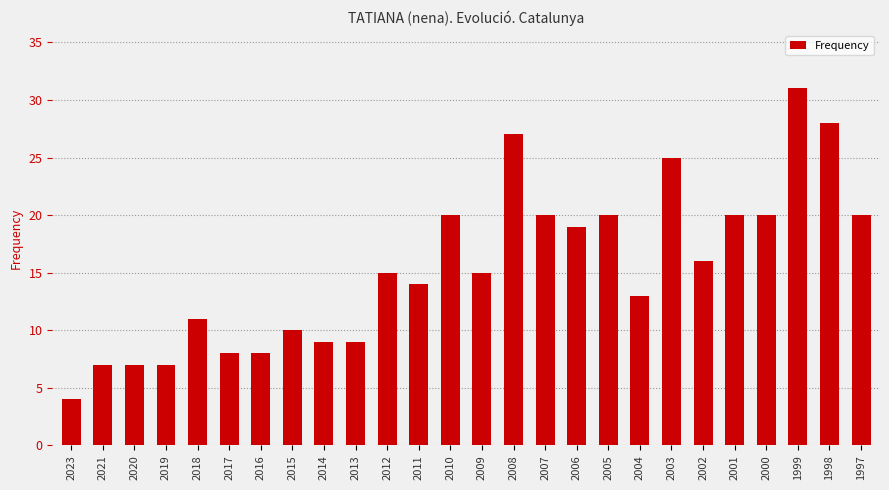

What is the maximum value shown in the chart?

31